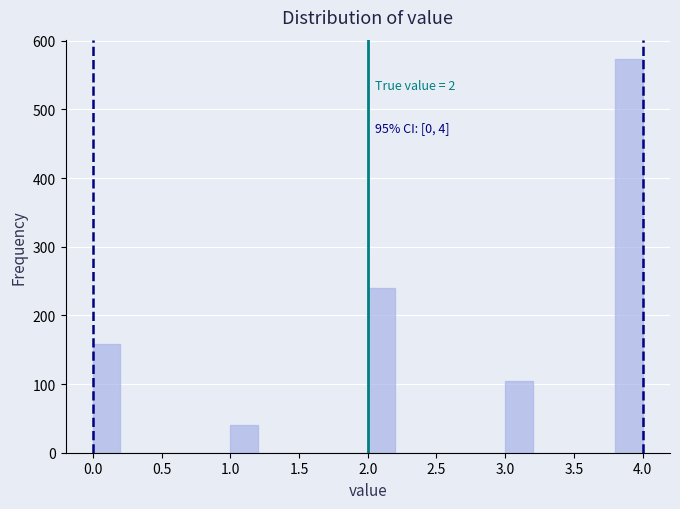

Which range on the x-axis has the tallest bar?

3.8 to 4.0